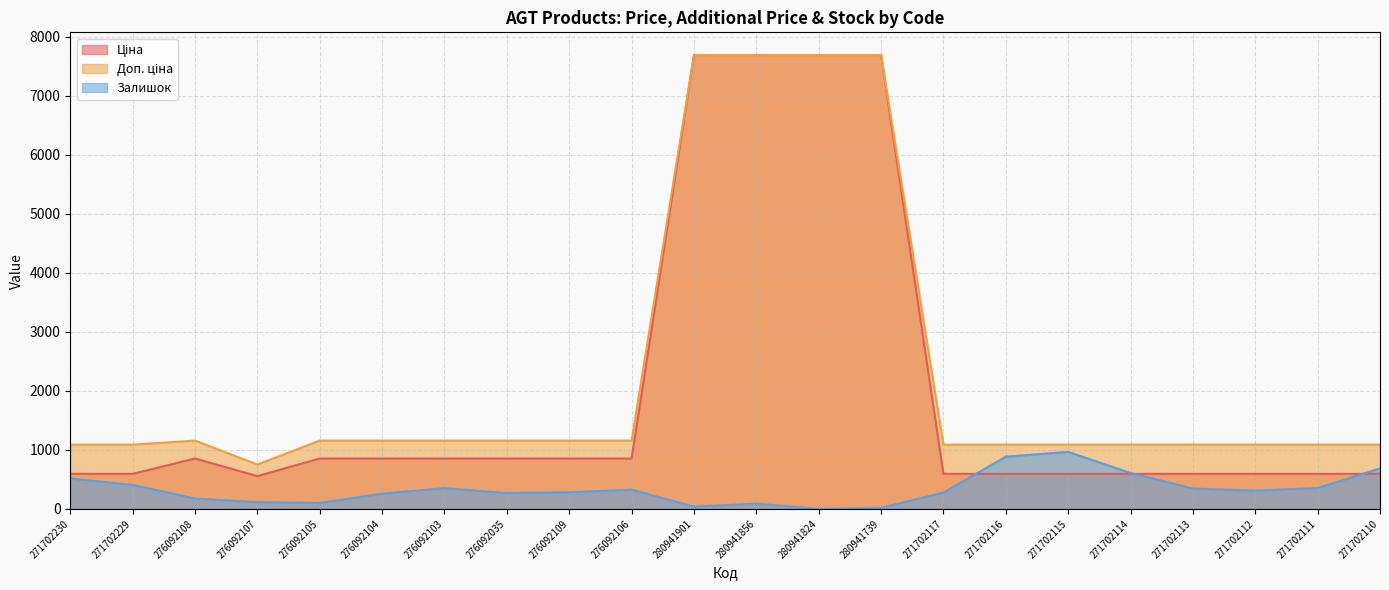

True or false: Залишок has a value of 529.4 at 271702113.

False